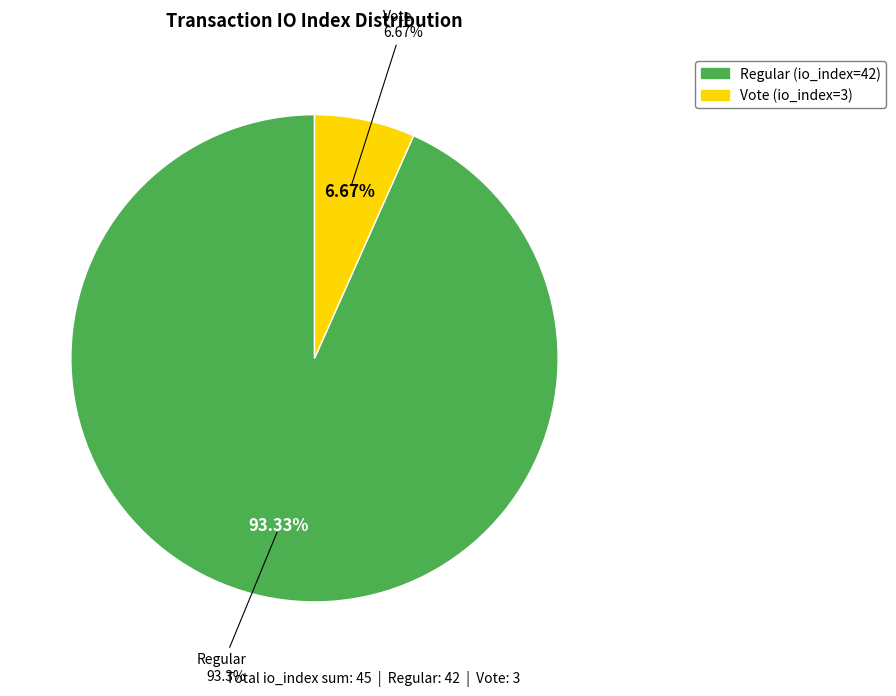

What is the ratio of the value at Vote (io_index=3) to the value at Regular (io_index=42)?

0.1